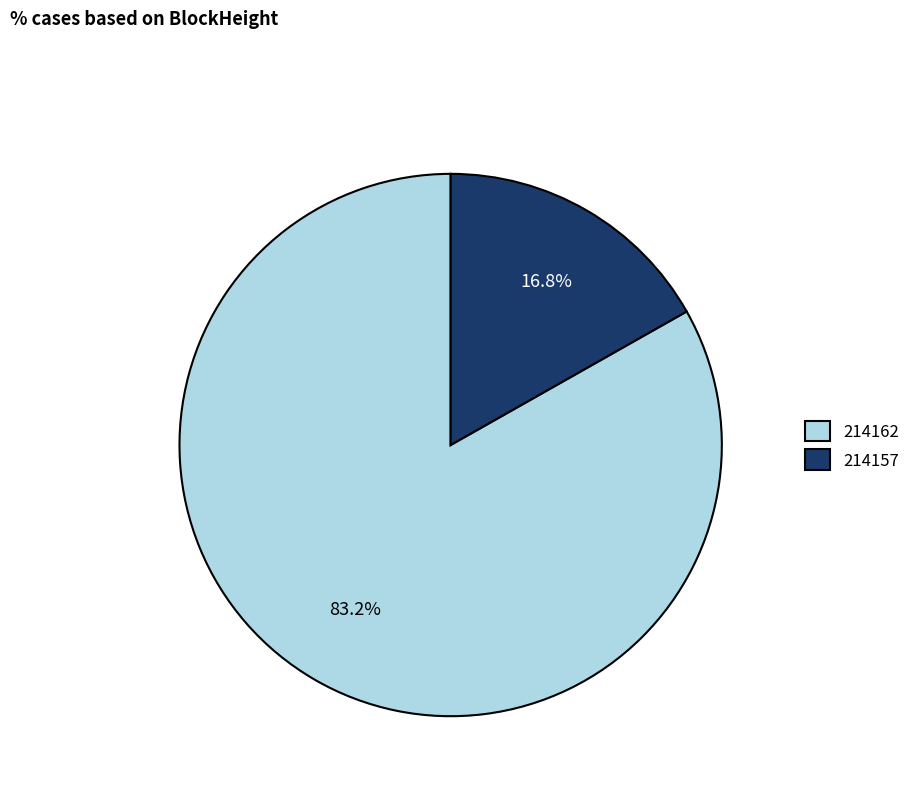

Rank the categories by value from lowest to highest.

214157, 214162